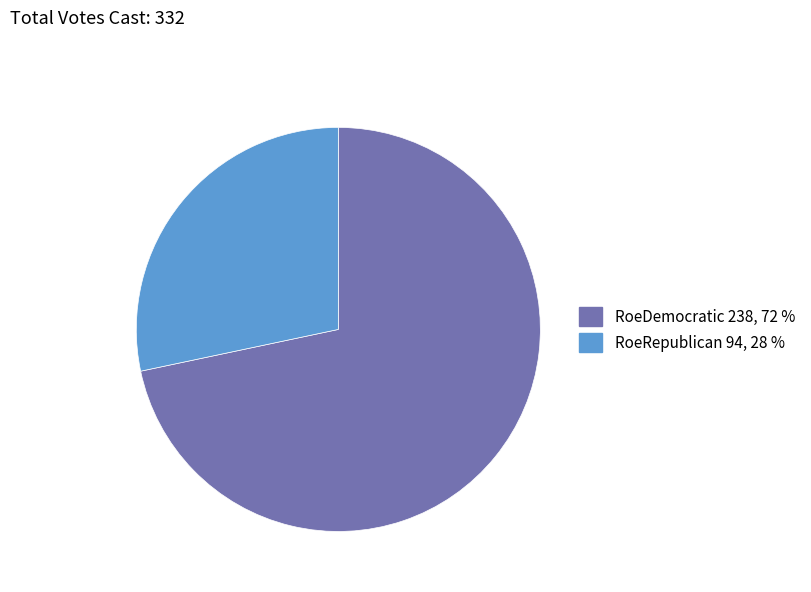

Is RoeDemocratic the majority of the pie?

Yes